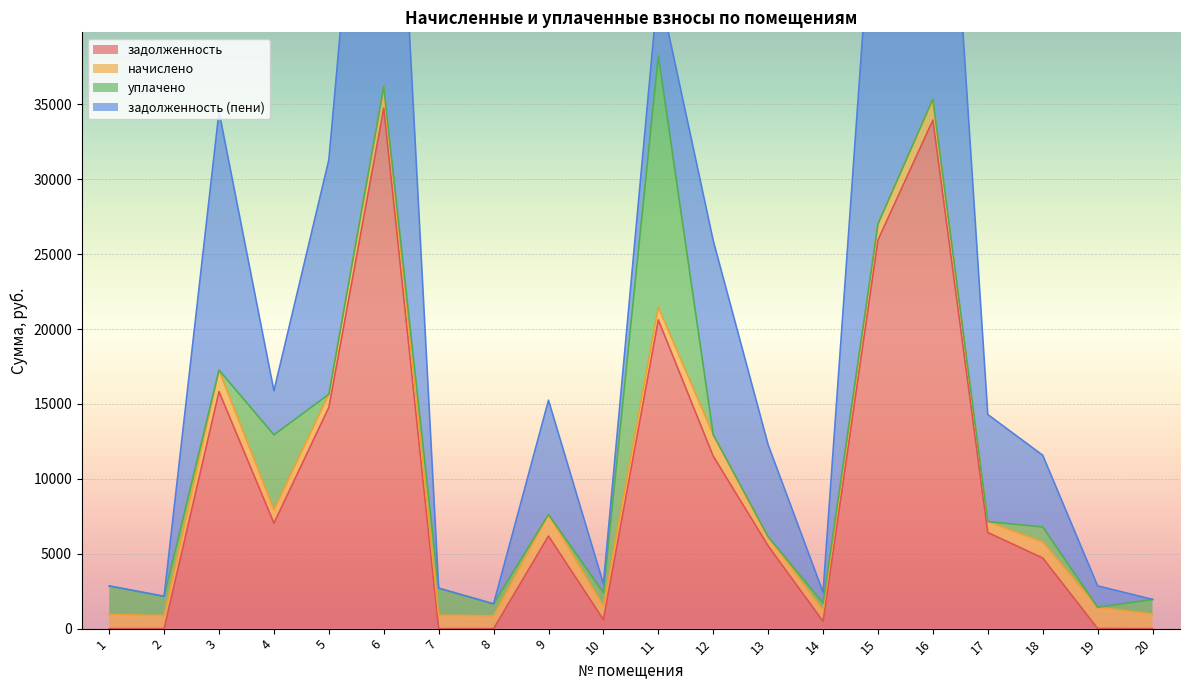

What are all the series names shown in the legend?

задолженность, начислено, уплачено, задолженность (пени)